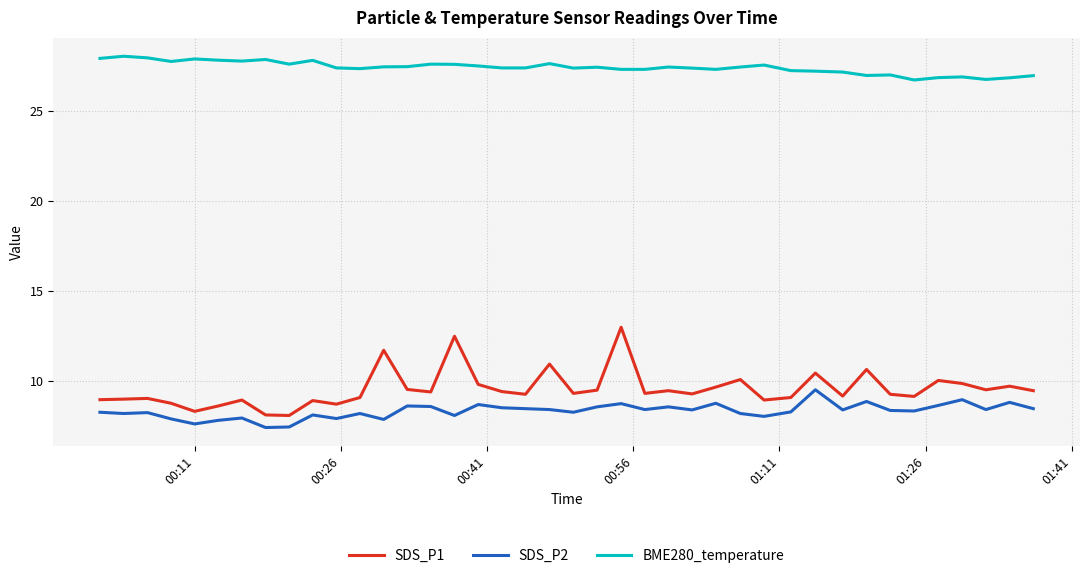

List the series in order of their peak value, highest first.

BME280_temperature, SDS_P1, SDS_P2